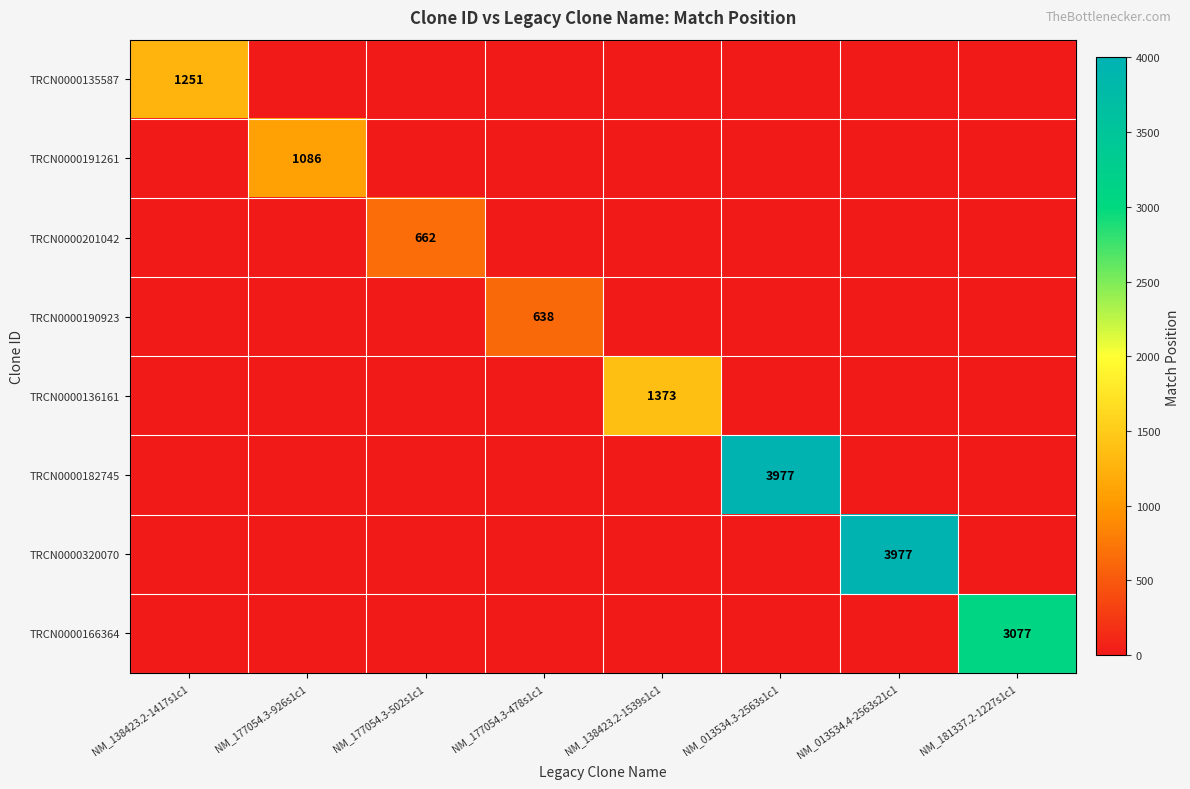

What value does the TRCN0000182745 series have at NM_013534.3-2563s1c1?

3977